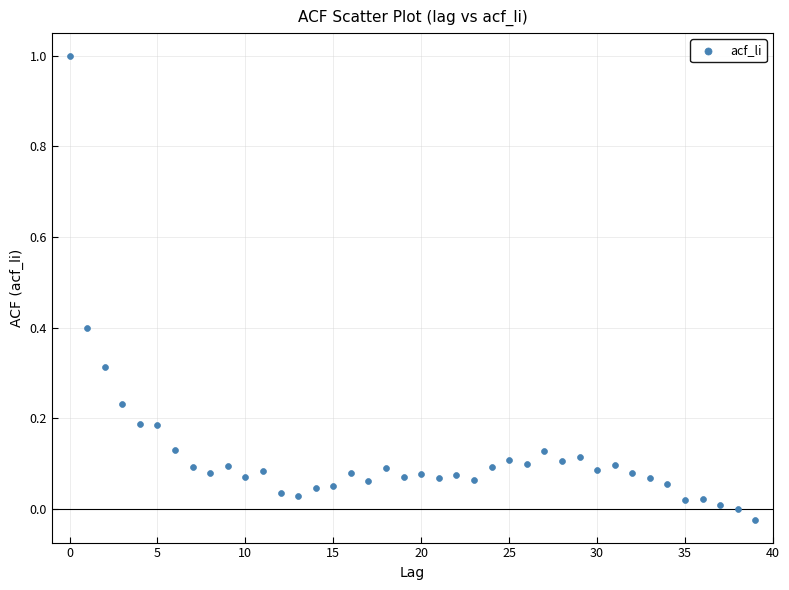

What is the range of Y values (max minus min)?

1.0